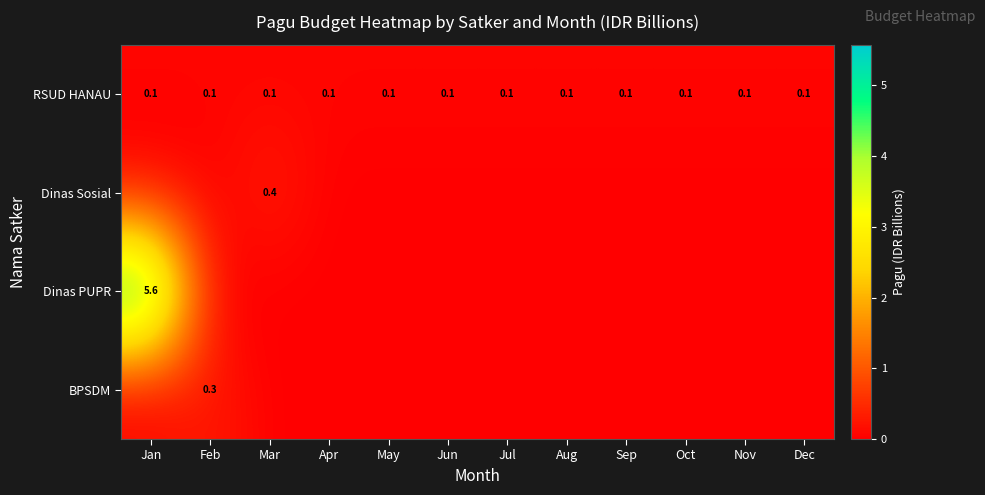

Is the value of RSUD HANAU at Mar greater than the value of Dinas Sosial at Aug?

Yes